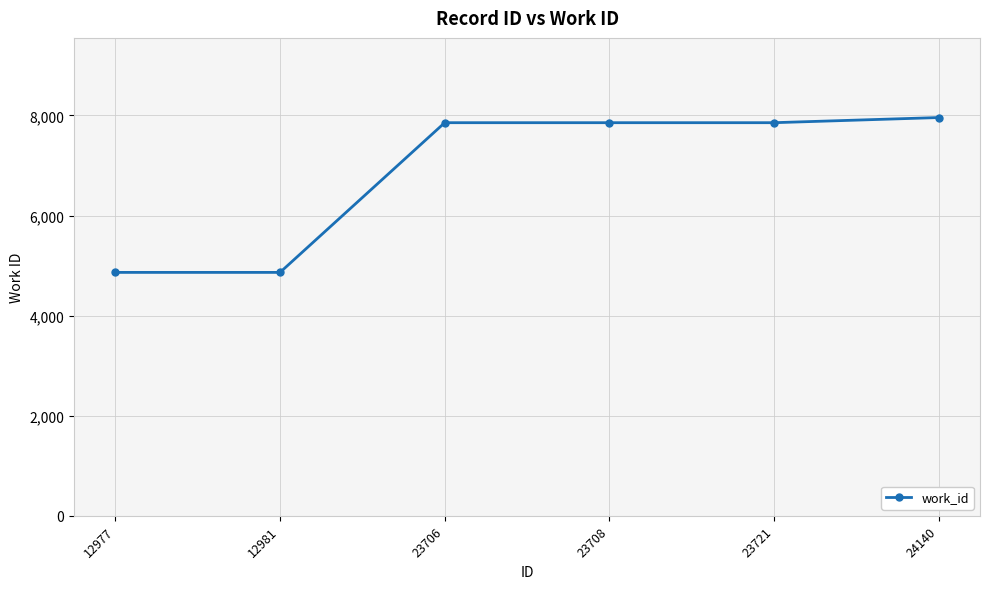

The value at 23721 is 3585. True or false?

False